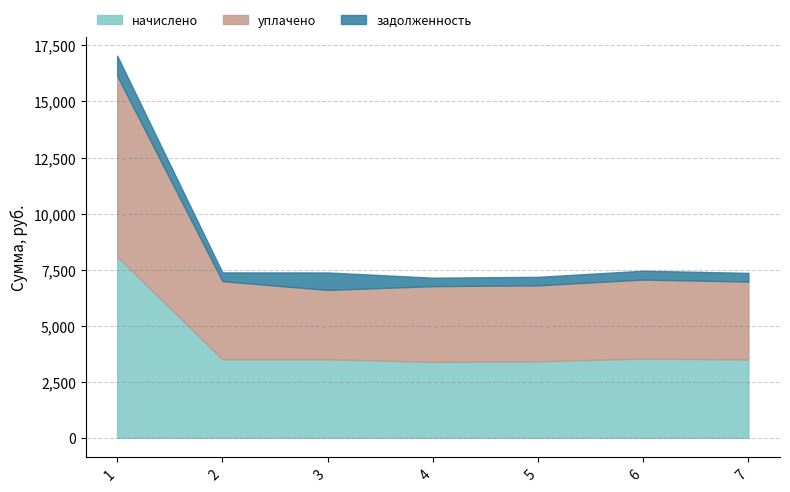

Which series has the largest total across all categories?

начислено